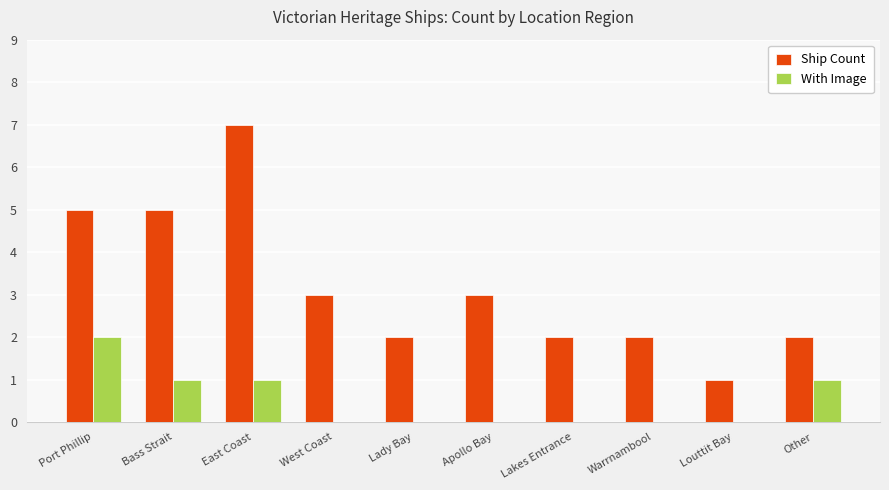

Reading left to right, transcribe all the data shown in this chart.

Ship Count: Port Phillip=5	Bass Strait=5	East Coast=7	West Coast=3	Lady Bay=2	Apollo Bay=3	Lakes Entrance=2	Warrnambool=2	Louttit Bay=1	Other=2
With Image: Port Phillip=2	Bass Strait=1	East Coast=1	West Coast=0	Lady Bay=0	Apollo Bay=0	Lakes Entrance=0	Warrnambool=0	Louttit Bay=0	Other=1